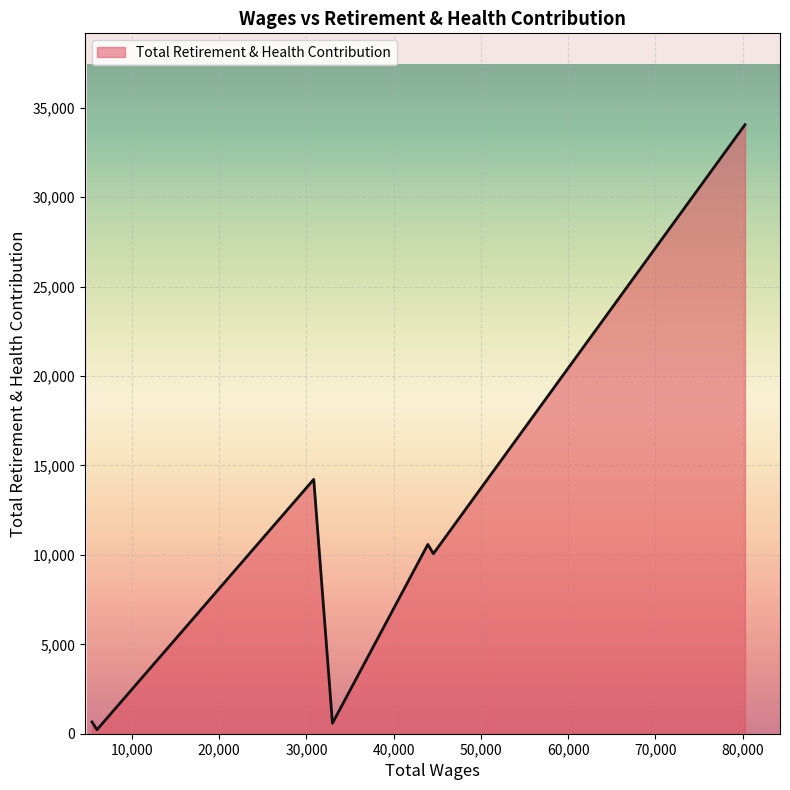

What is the difference between the second highest and second lowest values?

13636